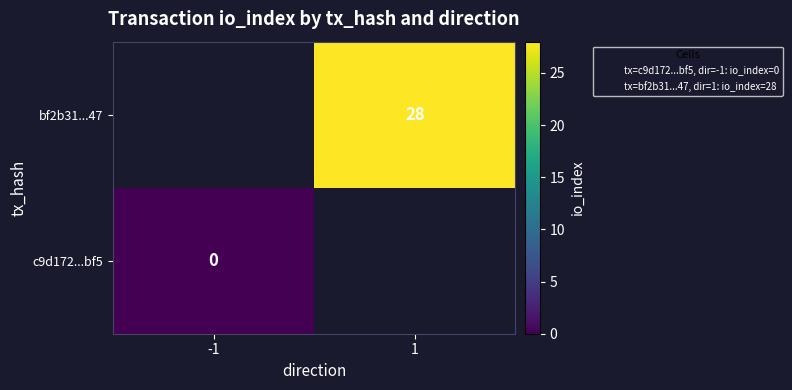

The value of c9d172...bf5 at -1 is 0.0. True or false?

True